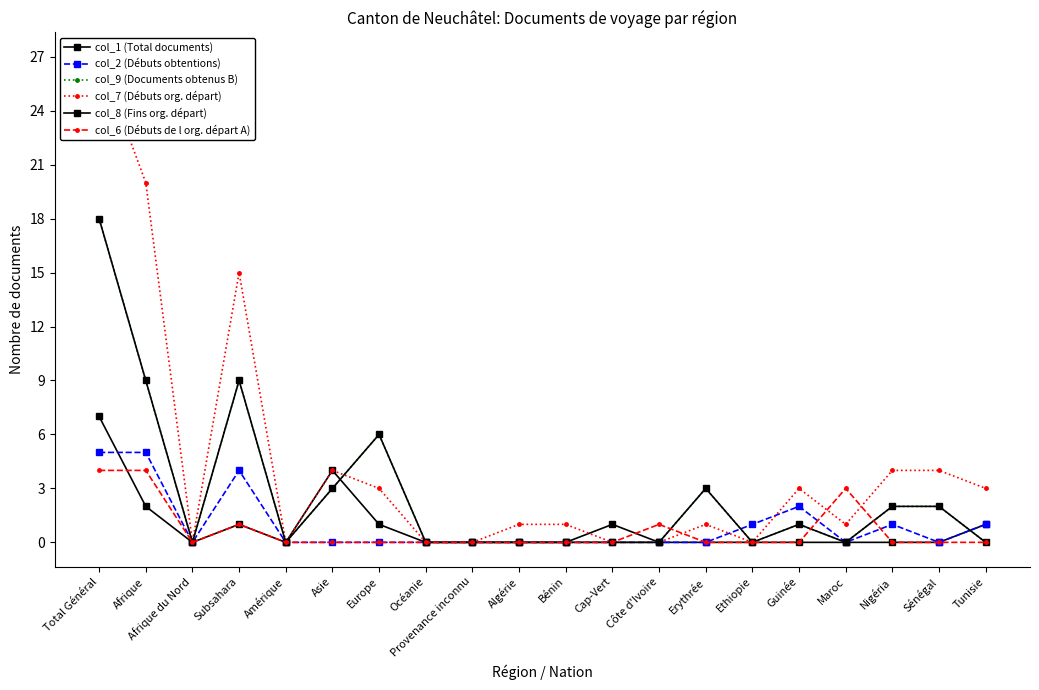

Reading left to right, list all the values displayed in this chart.

col_1 (Total documents): Total Général=7	Afrique=2	Afrique du Nord=0	Subsahara=1	Amérique=0	Asie=4	Europe=1	Océanie=0	Provenance inconnu=0	Algérie=0	Bénin=0	Cap-Vert=1	Côte d'Ivoire=0	Erythrée=0	Ethiopie=0	Guinée=0	Maroc=0	Nigéria=0	Sénégal=0	Tunisie=1
col_2 (Débuts obtentions): Total Général=5	Afrique=5	Afrique du Nord=0	Subsahara=4	Amérique=0	Asie=0	Europe=0	Océanie=0	Provenance inconnu=0	Algérie=0	Bénin=0	Cap-Vert=0	Côte d'Ivoire=0	Erythrée=0	Ethiopie=1	Guinée=2	Maroc=0	Nigéria=1	Sénégal=0	Tunisie=1
col_9 (Documents obtenus B): Total Général=18	Afrique=9	Afrique du Nord=0	Subsahara=9	Amérique=0	Asie=3	Europe=6	Océanie=0	Provenance inconnu=0	Algérie=0	Bénin=0	Cap-Vert=0	Côte d'Ivoire=0	Erythrée=3	Ethiopie=0	Guinée=1	Maroc=0	Nigéria=2	Sénégal=2	Tunisie=0
col_7 (Débuts org. départ): Total Général=27	Afrique=20	Afrique du Nord=0	Subsahara=15	Amérique=0	Asie=4	Europe=3	Océanie=0	Provenance inconnu=0	Algérie=1	Bénin=1	Cap-Vert=0	Côte d'Ivoire=0	Erythrée=1	Ethiopie=0	Guinée=3	Maroc=1	Nigéria=4	Sénégal=4	Tunisie=3
col_8 (Fins org. départ): Total Général=18	Afrique=9	Afrique du Nord=0	Subsahara=9	Amérique=0	Asie=3	Europe=6	Océanie=0	Provenance inconnu=0	Algérie=0	Bénin=0	Cap-Vert=0	Côte d'Ivoire=0	Erythrée=3	Ethiopie=0	Guinée=1	Maroc=0	Nigéria=2	Sénégal=2	Tunisie=0
col_6 (Débuts de l org. départ A): Total Général=4	Afrique=4	Afrique du Nord=0	Subsahara=1	Amérique=0	Asie=0	Europe=0	Océanie=0	Provenance inconnu=0	Algérie=0	Bénin=0	Cap-Vert=0	Côte d'Ivoire=1	Erythrée=0	Ethiopie=0	Guinée=0	Maroc=3	Nigéria=0	Sénégal=0	Tunisie=0